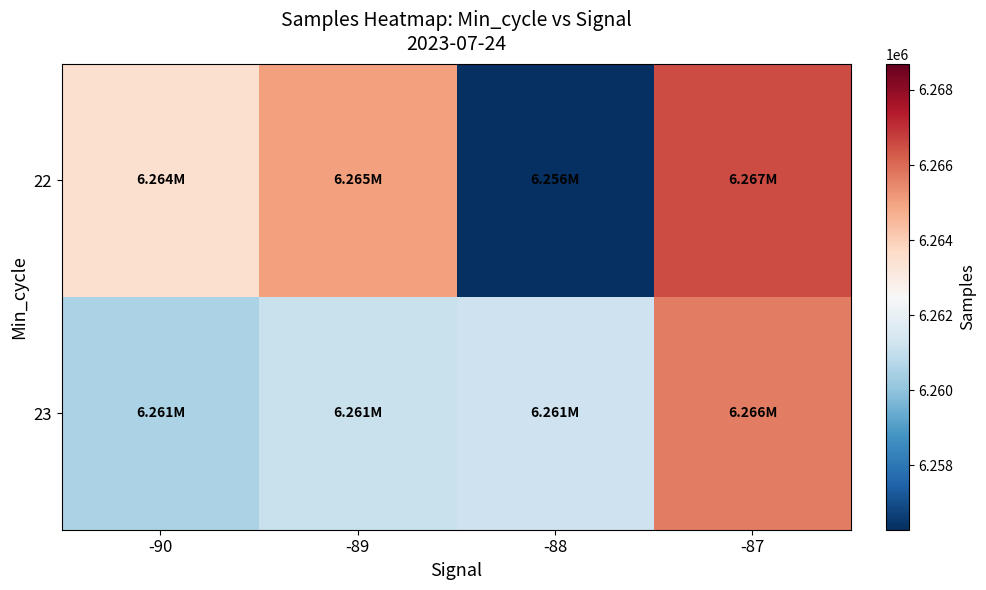

Between -89 and -88, which series saw the biggest shift?

22